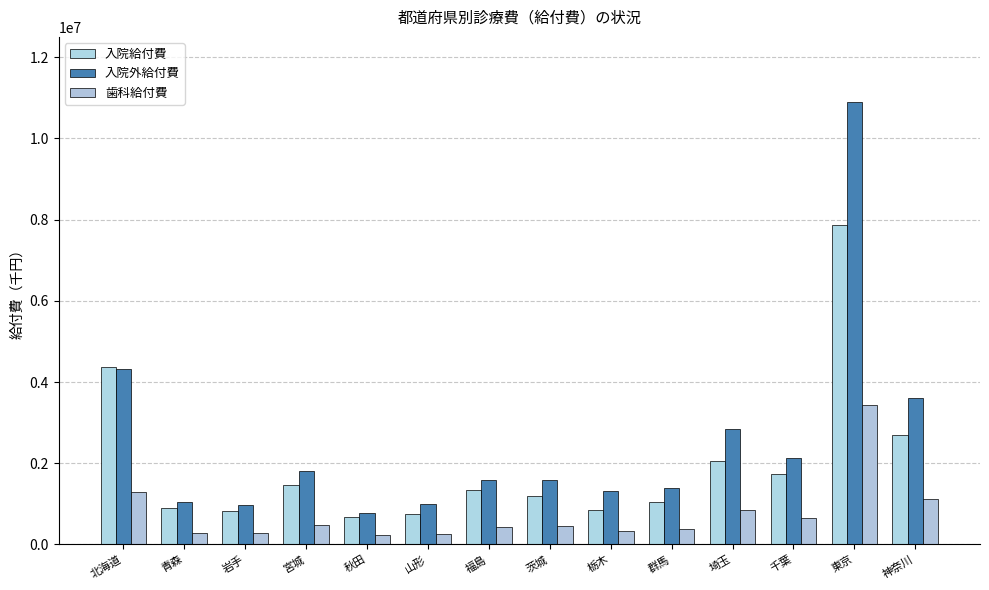

Which has a higher value, 岩手 or 埼玉?

埼玉